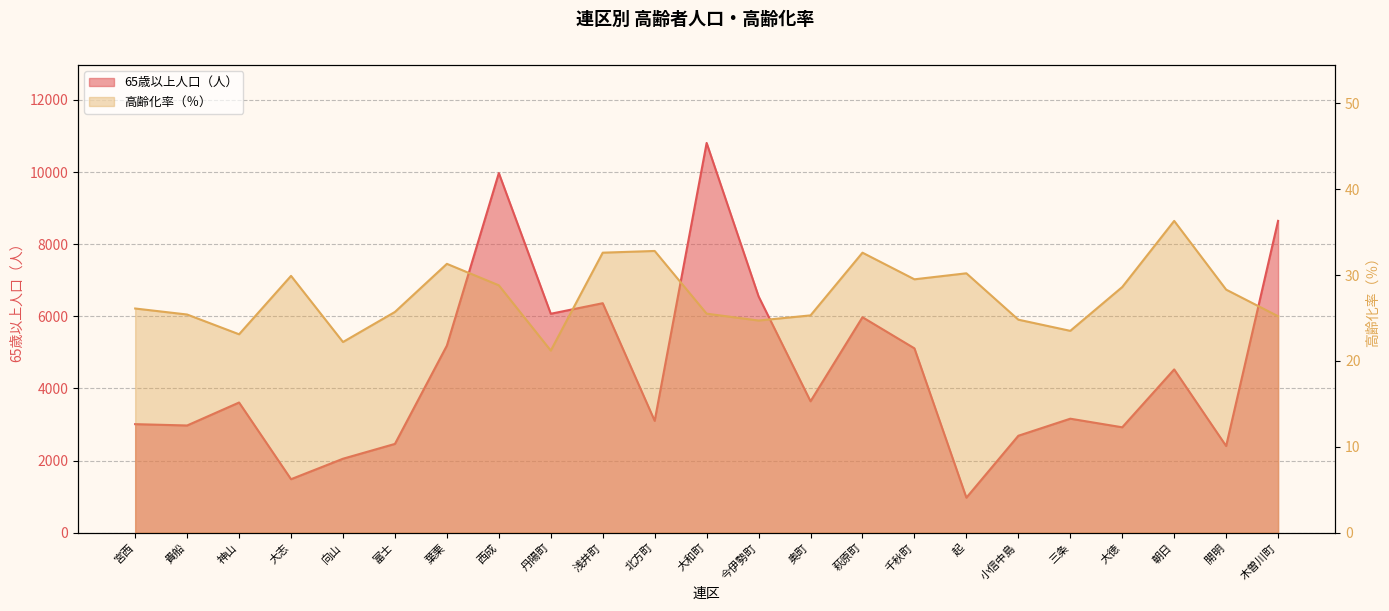

How many data points does each series have?

23